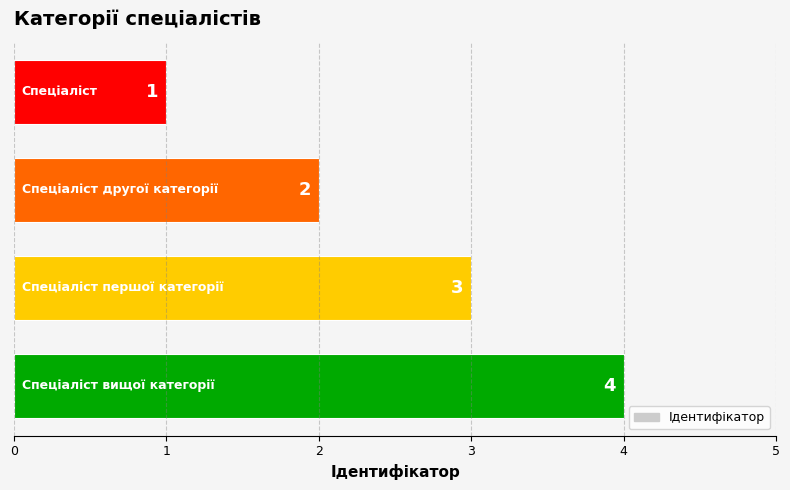

How many series are shown in this chart?

1